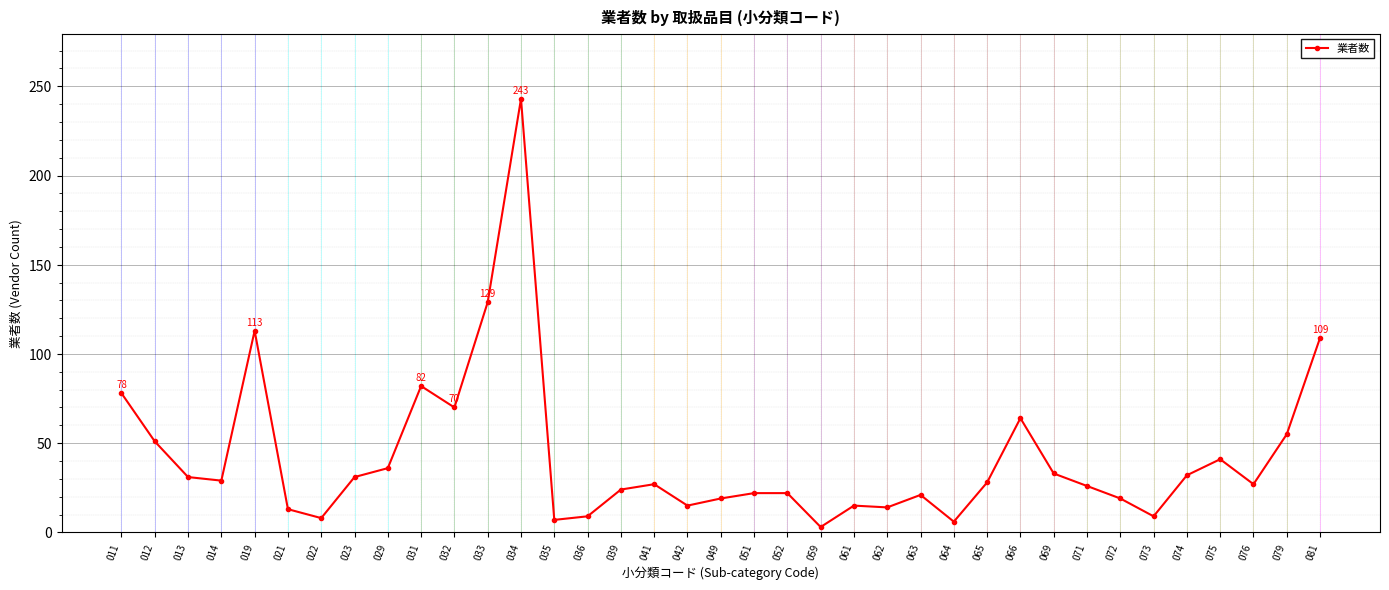

The value at 012 is 51. True or false?

True